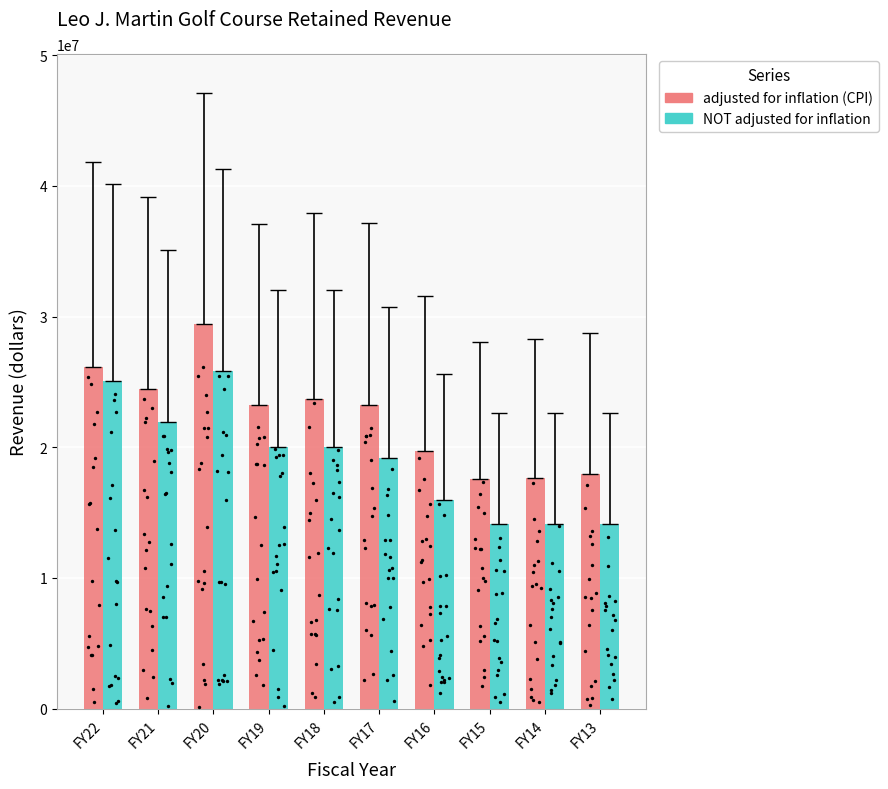

Which series has the largest total across all categories?

adjusted for inflation (CPI)